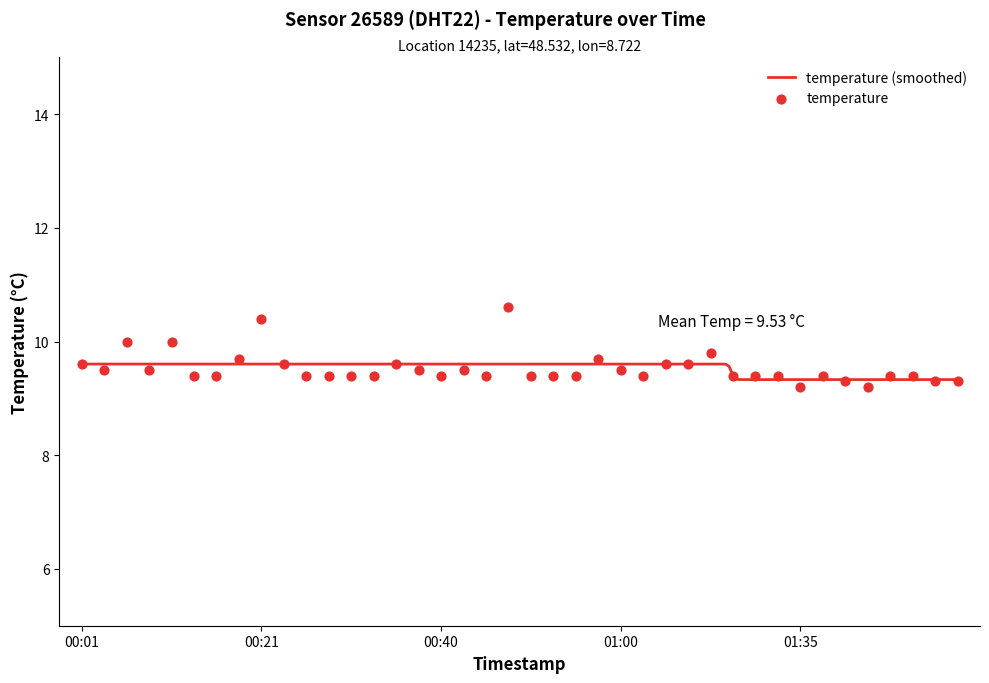

What is the change in value from 2023-04-01T00:16:11 to 2023-04-01T01:40:34?

-0.1